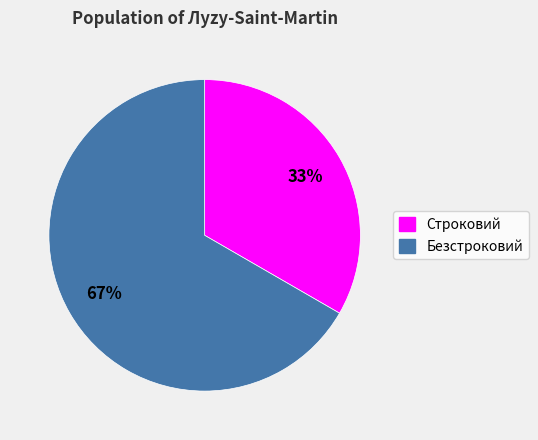

To the nearest percent, what portion does Строковий represent?

33%